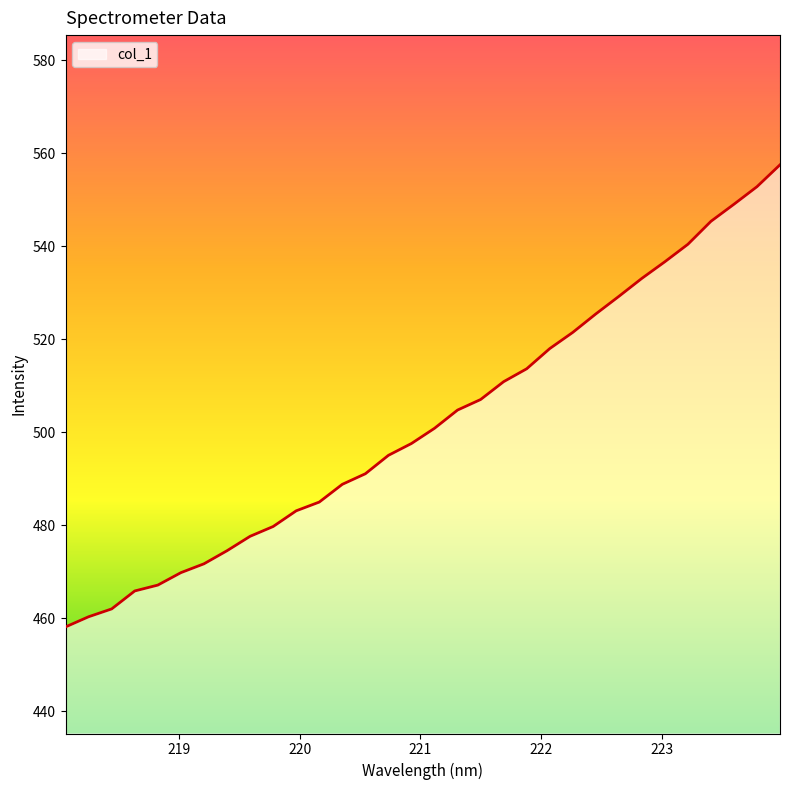

What is the difference between the maximum and minimum values?

99.3